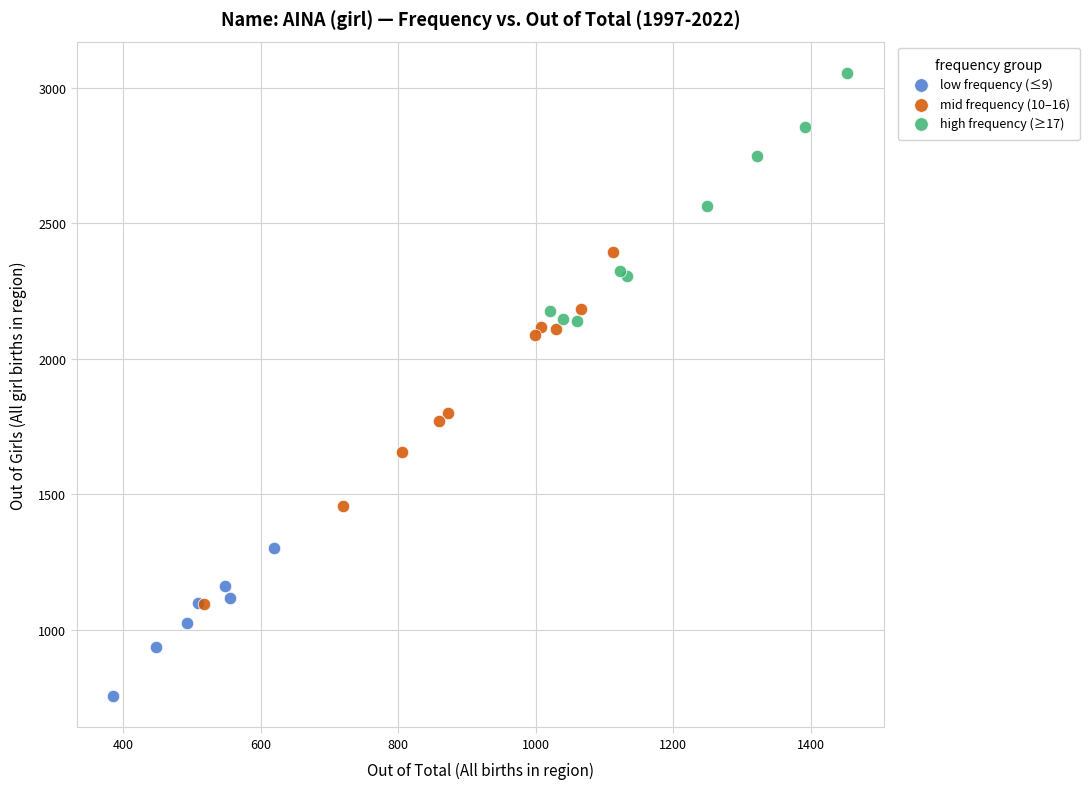

Which series has the widest spread of Y values?

mid frequency (10–16)